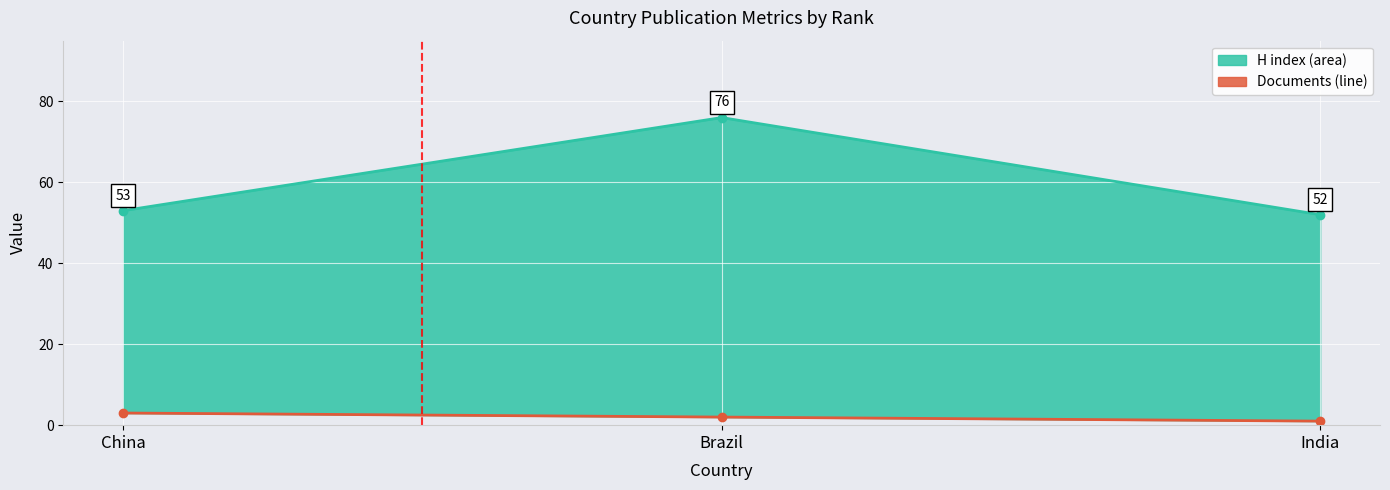

Which category has the highest value in the H index line series?

Brazil